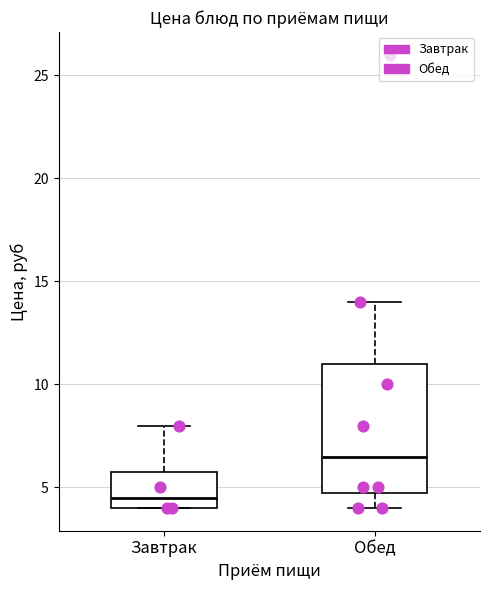

Reading left to right, read every box against the y-axis: the position of its median line, the range the box covers, and the ends of its whiskers. The values are not printed on the chart, so give them approximately, as read against the axis.

Завтрак: median 4.5, box 4.0 to 6.0, whiskers 4.0 to 8.0
Обед: median 6.5, box 5.0 to 11.0, whiskers 4.0 to 14.0